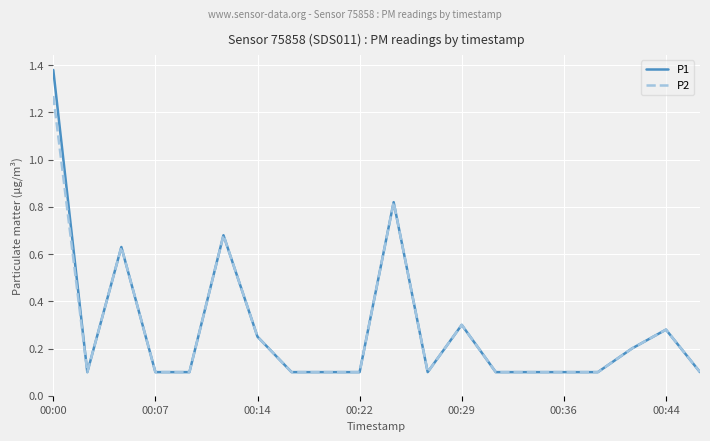

Which series has the widest spread of values?

P1